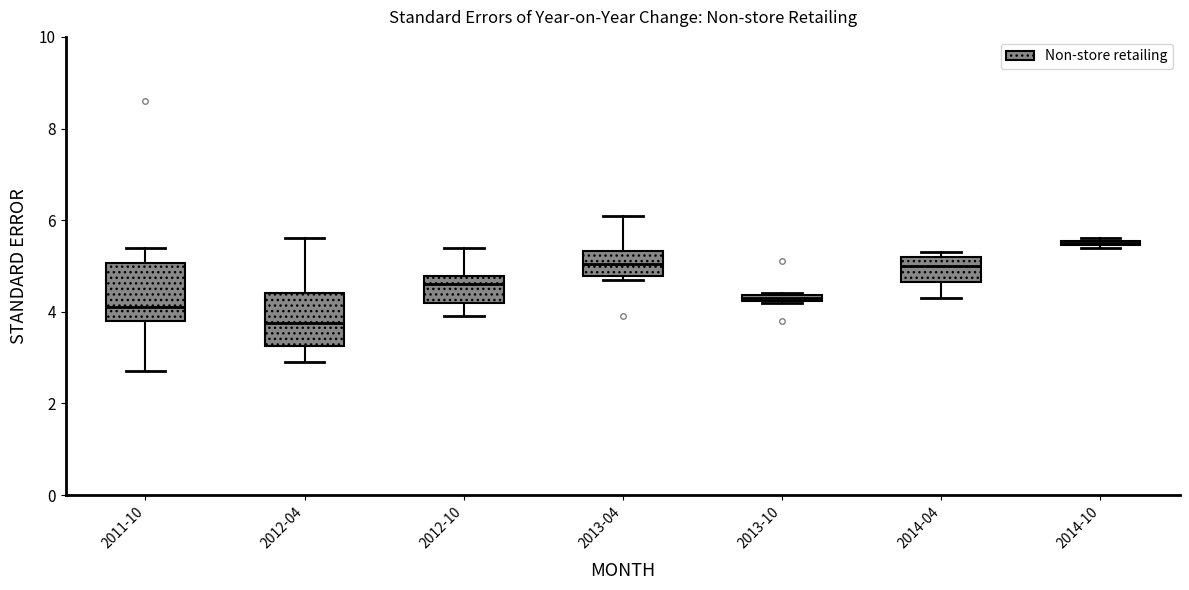

Where is the upper edge of the box for 2013-10 on the y-axis? The values are not printed on the chart, so give them approximately, as read against the axis.

4.4